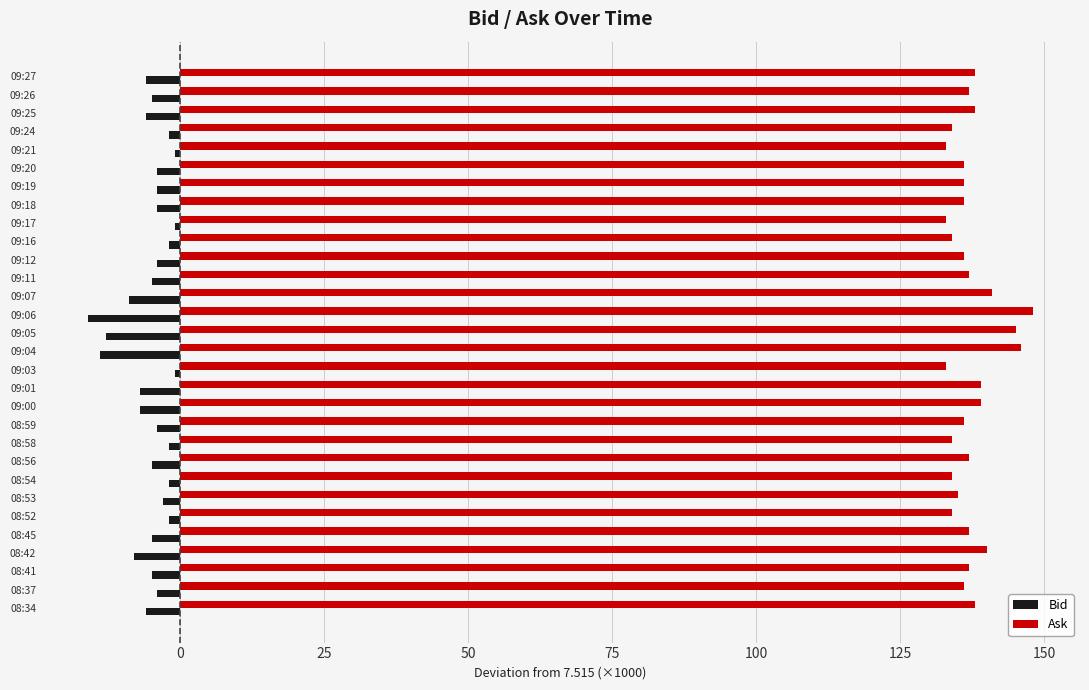

What are all the series names shown in the legend?

Bid, Ask